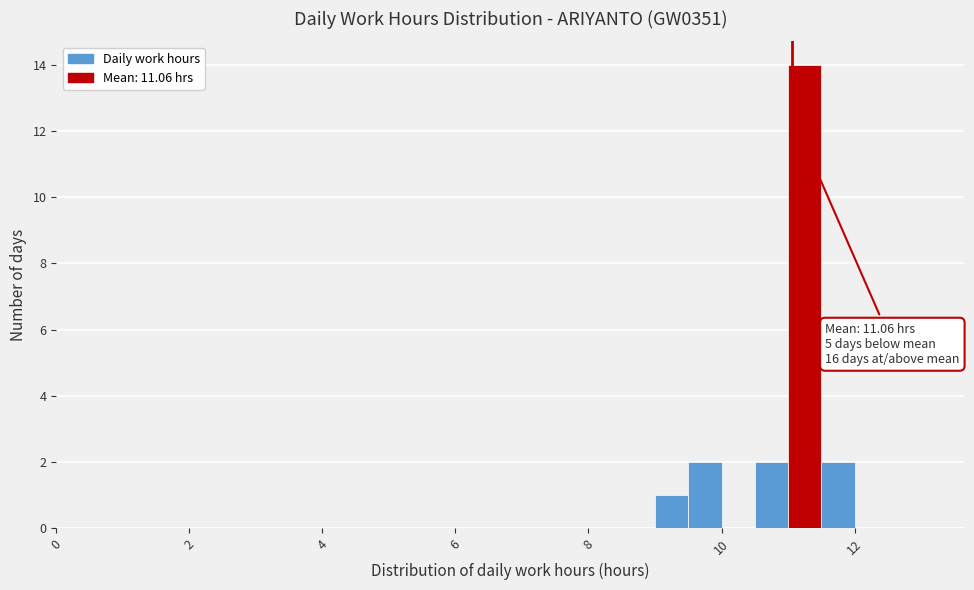

Around what value on the x-axis is the tallest bar? Give the approximate position of its centre, as read against the axis.

11.2